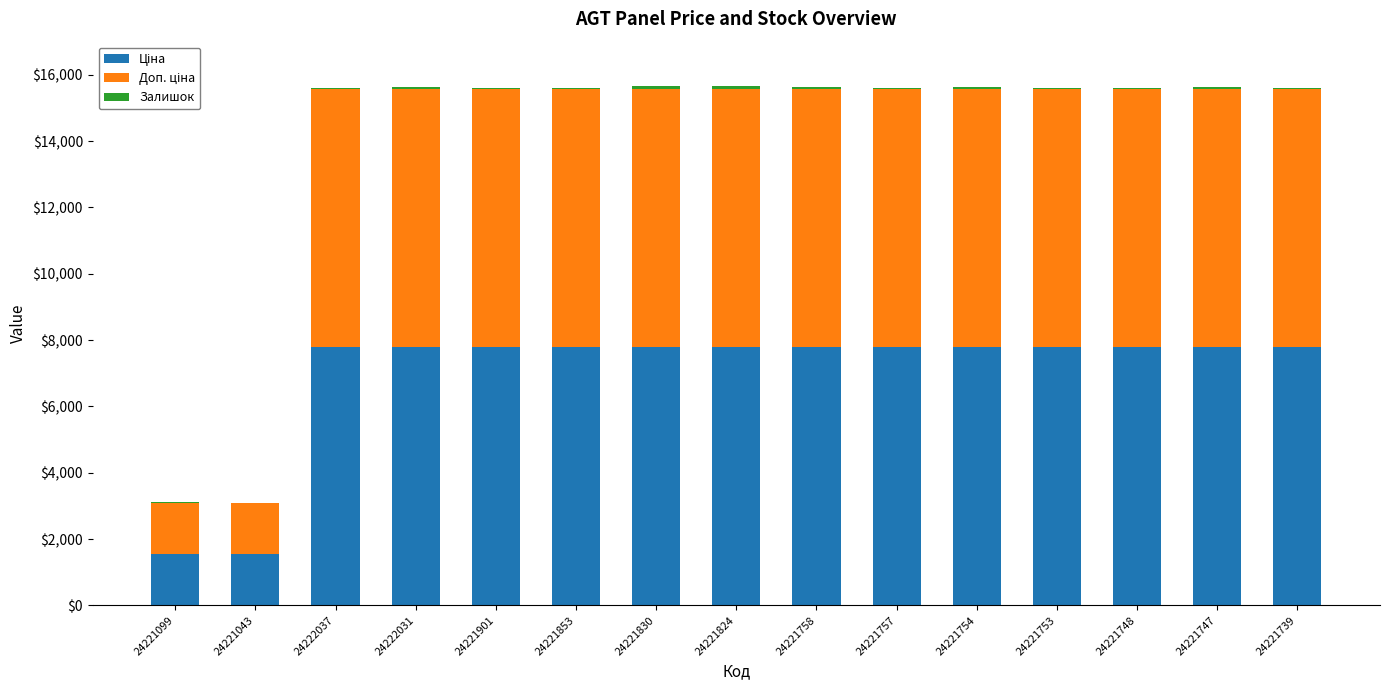

Are the bars grouped side by side (vs. stacked)?

No